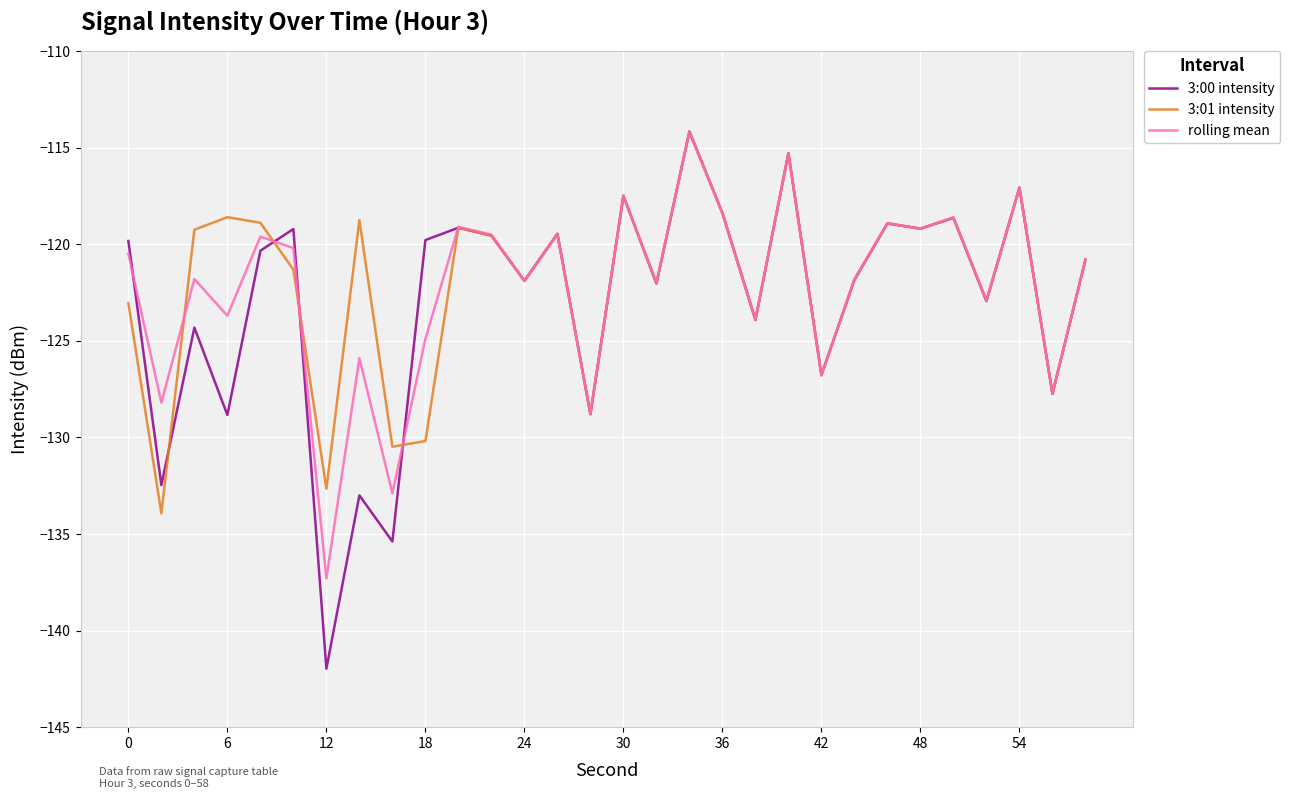

Which series has the widest spread of values?

3:00 intensity